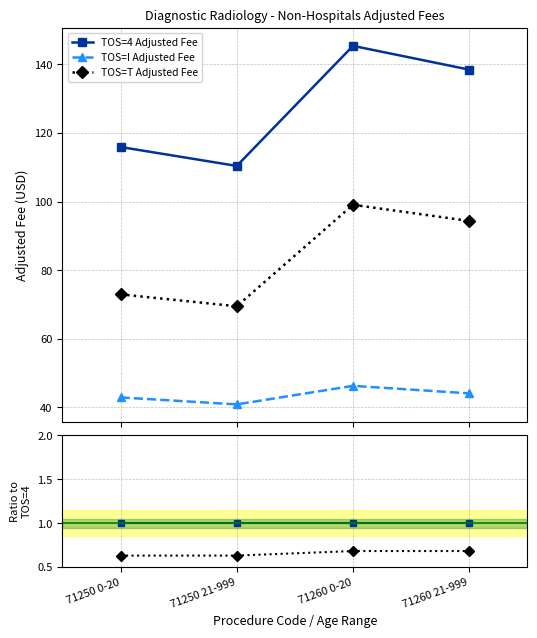

Between 71260 0-20 and 71260 21-999, which is larger?

71260 0-20